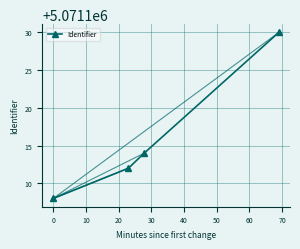

What is the smallest value displayed?

5071108